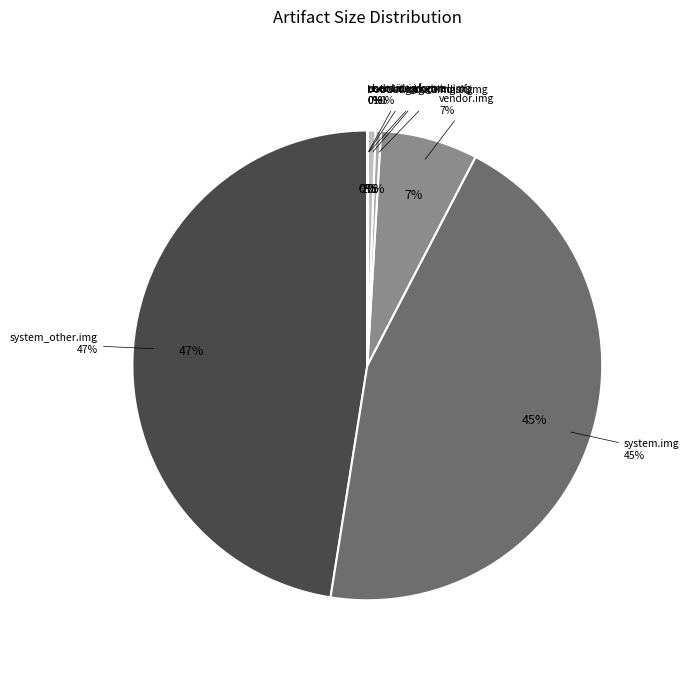

What is the total percentage of ./boot.img.kernel.img and ./userdata.img?

0.6%